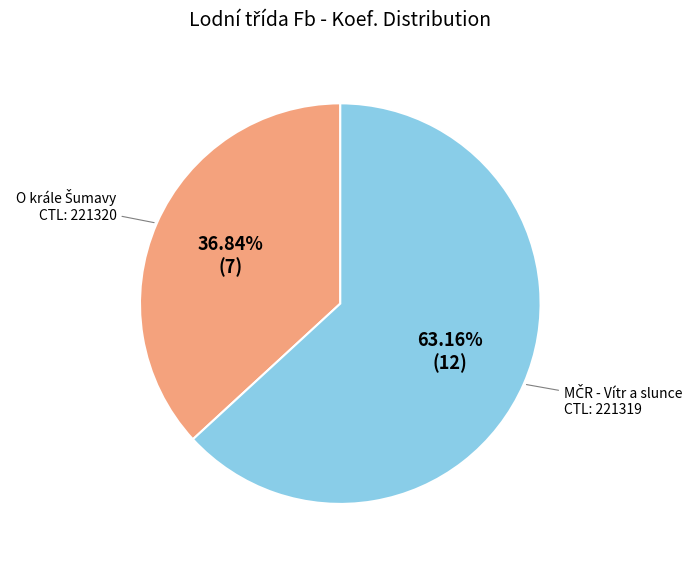

Does any single category account for the majority?

Yes